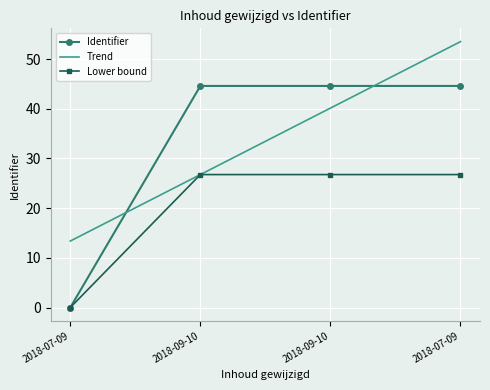

The value of Trend at 2018-09-10 is 13.2. True or false?

False